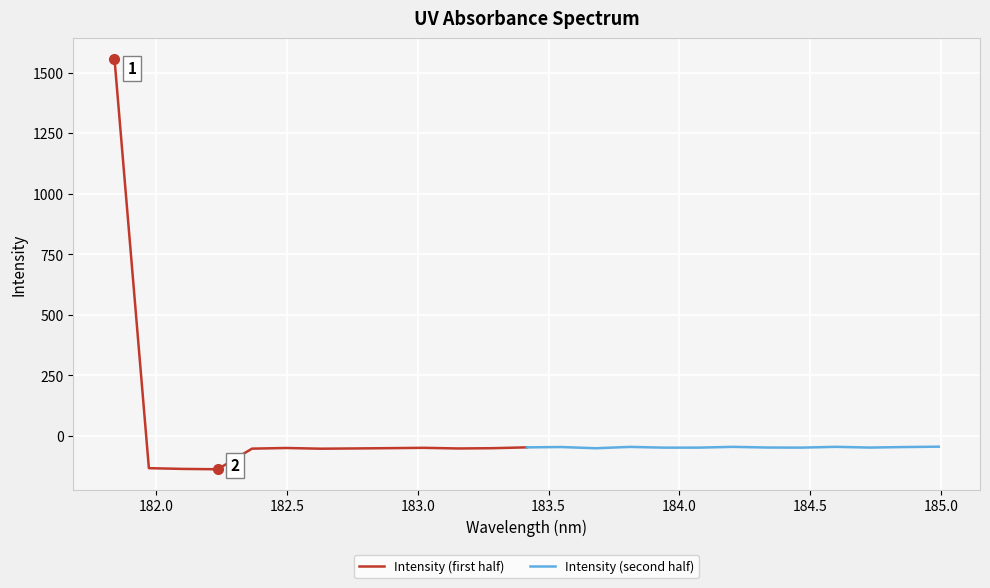

What is the highest value of the Intensity (first half) series?

1557.9